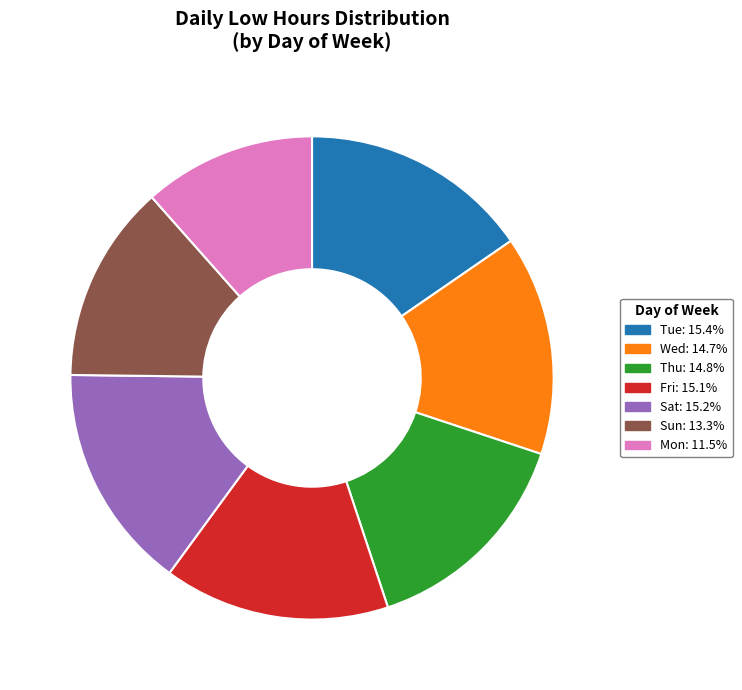

Does any single category account for the majority?

No